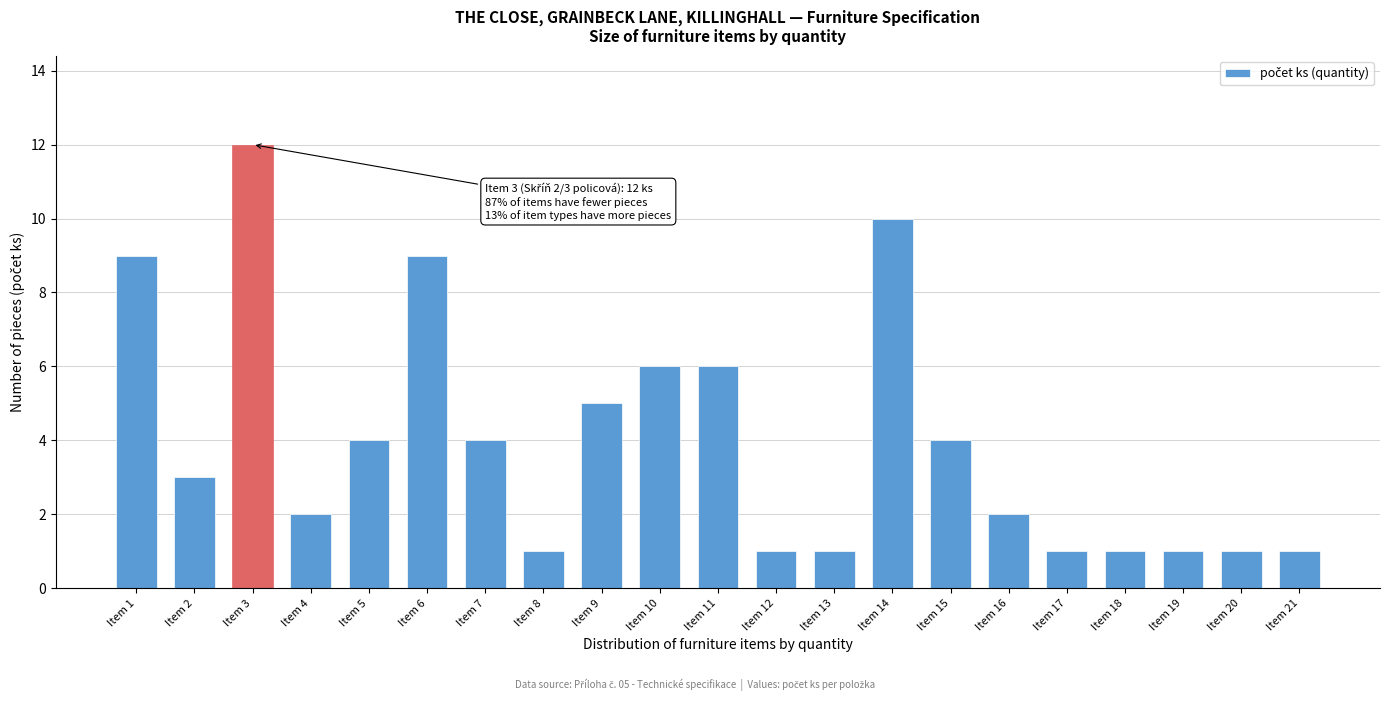

Reading right to left, extract all data points from this chart.

Item 21=1	Item 20=1	Item 19=1	Item 18=1	Item 17=1	Item 16=2	Item 15=4	Item 14=10	Item 13=1	Item 12=1	Item 11=6	Item 10=6	Item 9=5	Item 8=1	Item 7=4	Item 6=9	Item 5=4	Item 4=2	Item 3=12	Item 2=3	Item 1=9